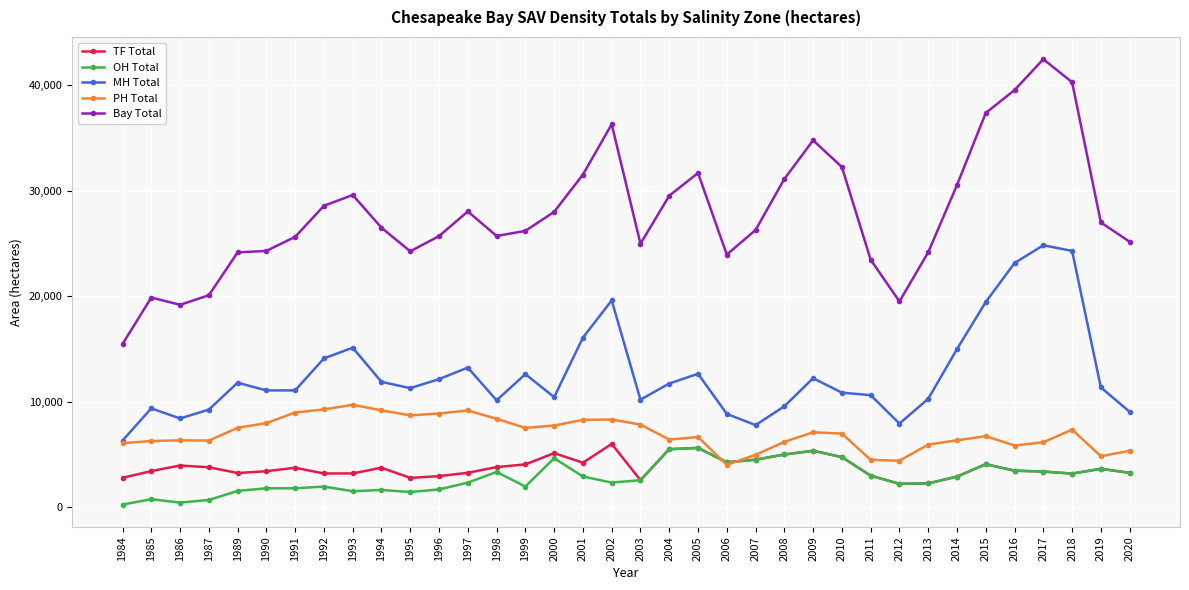

At which label does PH Total first exceed 6990?

1989